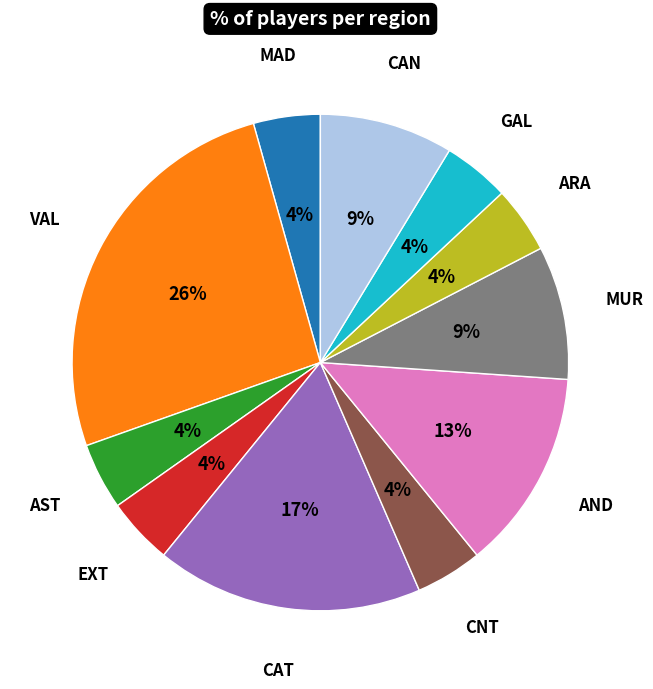

What percentage is the AST slice, to the nearest percent?

4%